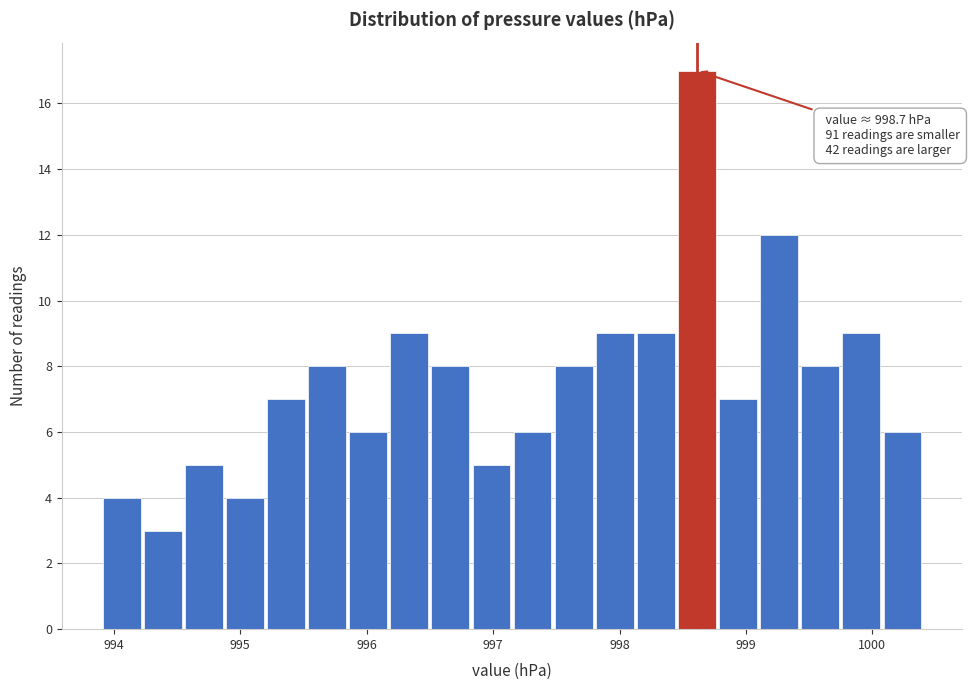

Read against the x-axis, roughly where is the centre of the tallest bar?

998.6